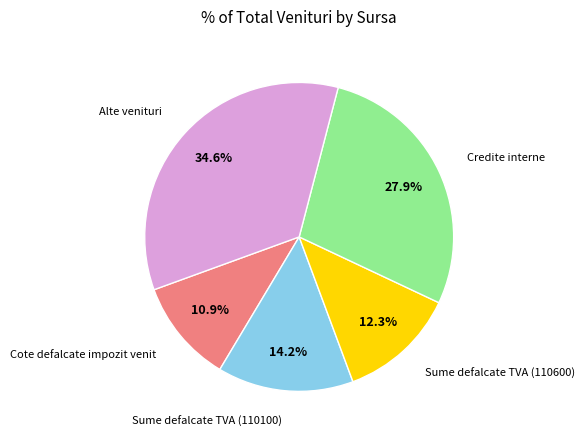

The Sume defalcate TVA (110100) slice represents 14% of the pie. True or false?

True